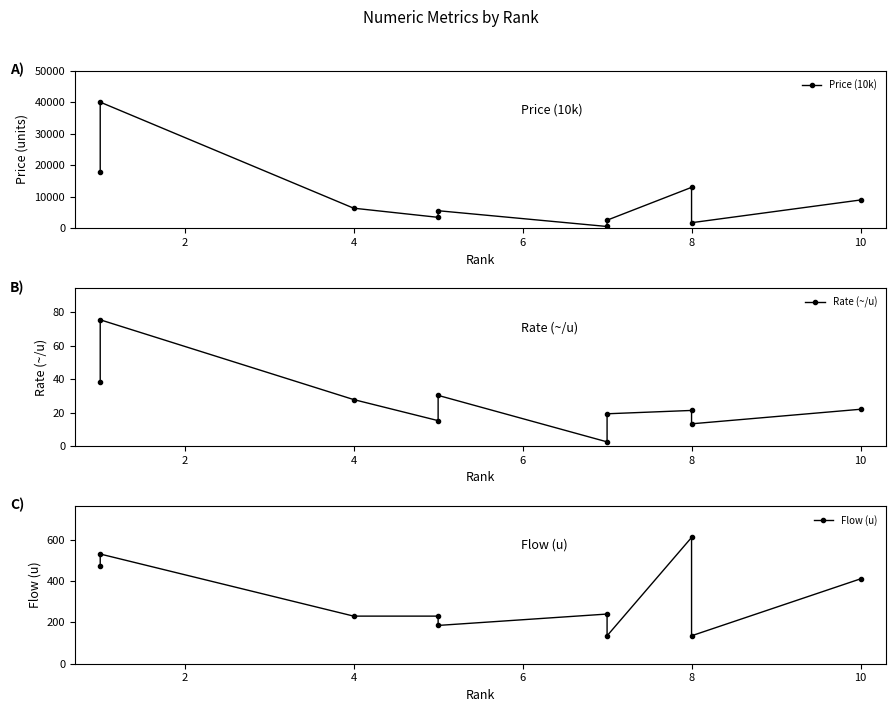

What is the difference between the maximum and second lowest values in the Flow (u) series?

475.0